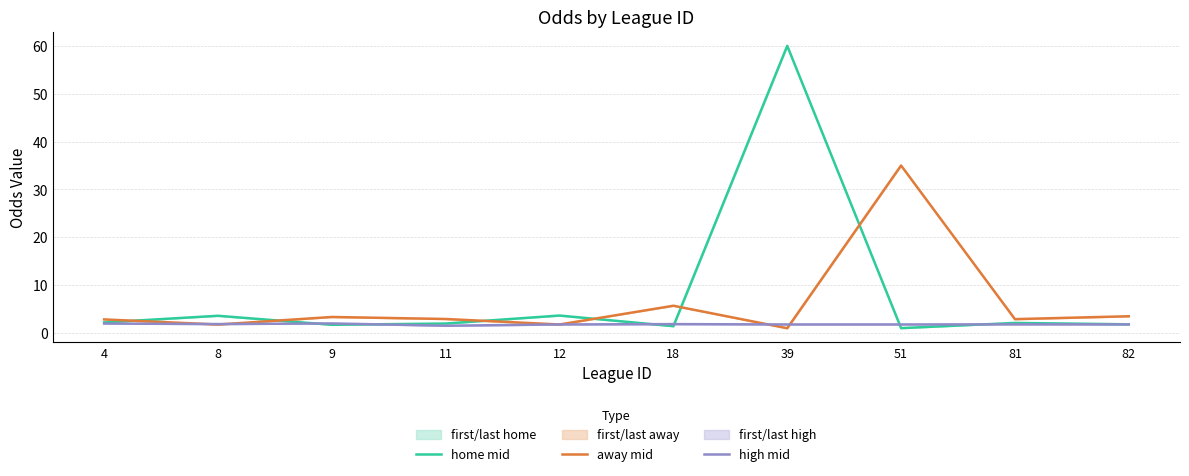

True or false: high mid has more than 2 points higher than both neighbors.

True